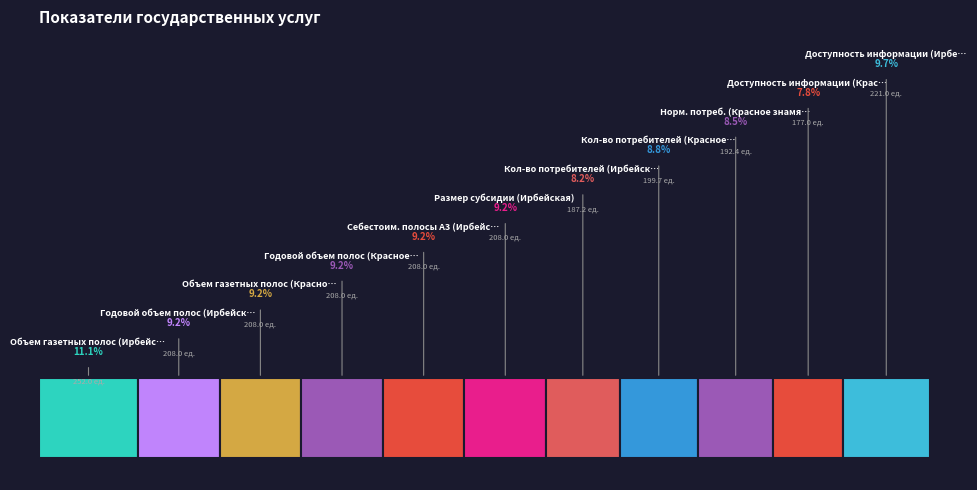

Is there any slice that represents more than half of the pie?

No